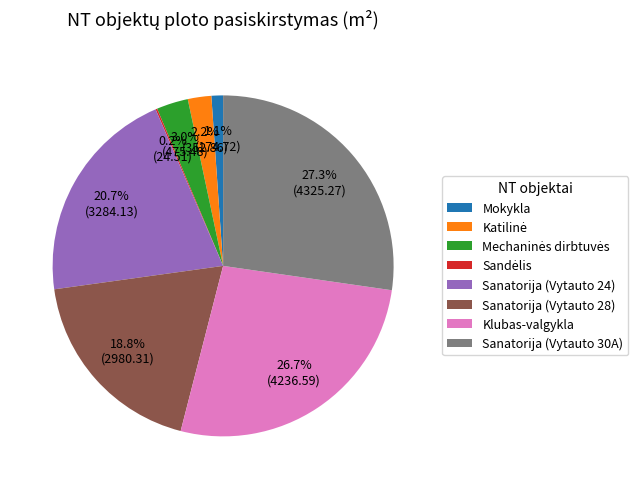

Is it true that Mokykla is 1% of the pie?

True